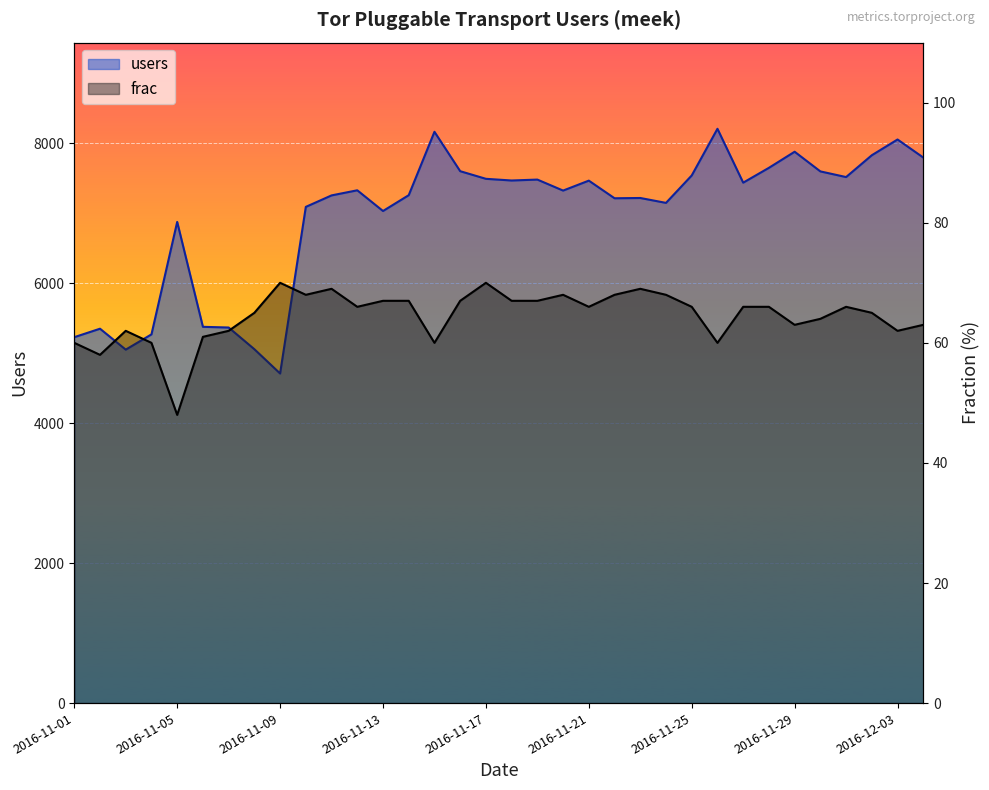

The value of users at 2016-11-03 is 7810. True or false?

False